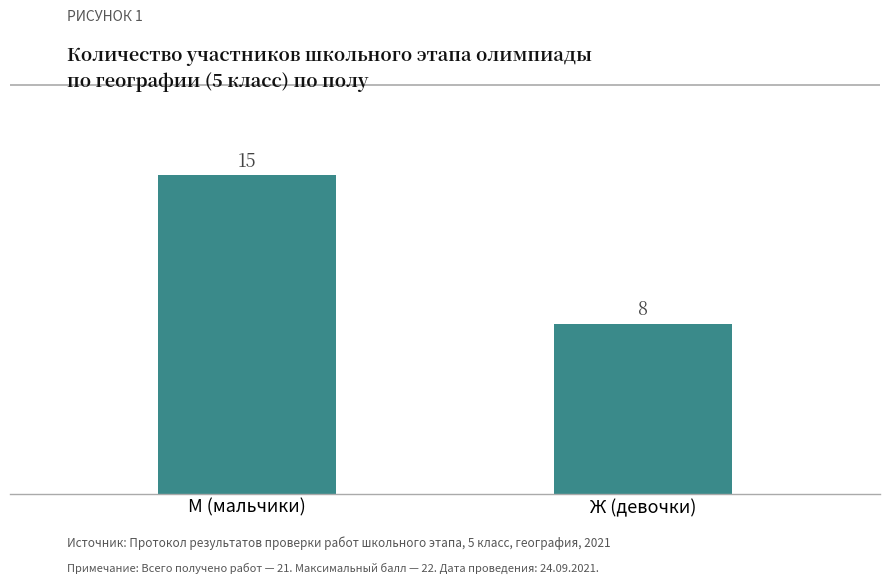

Are the bars grouped side by side (vs. stacked)?

No